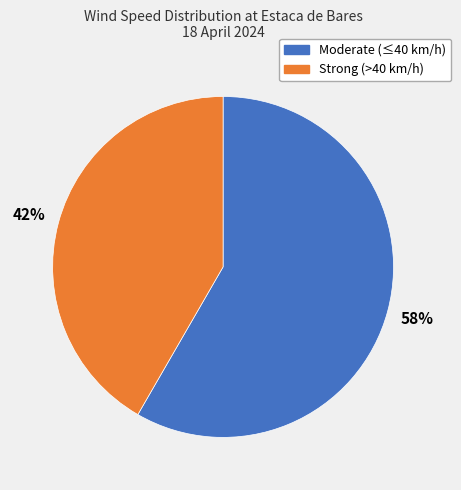

Is there a majority slice in this chart?

Yes